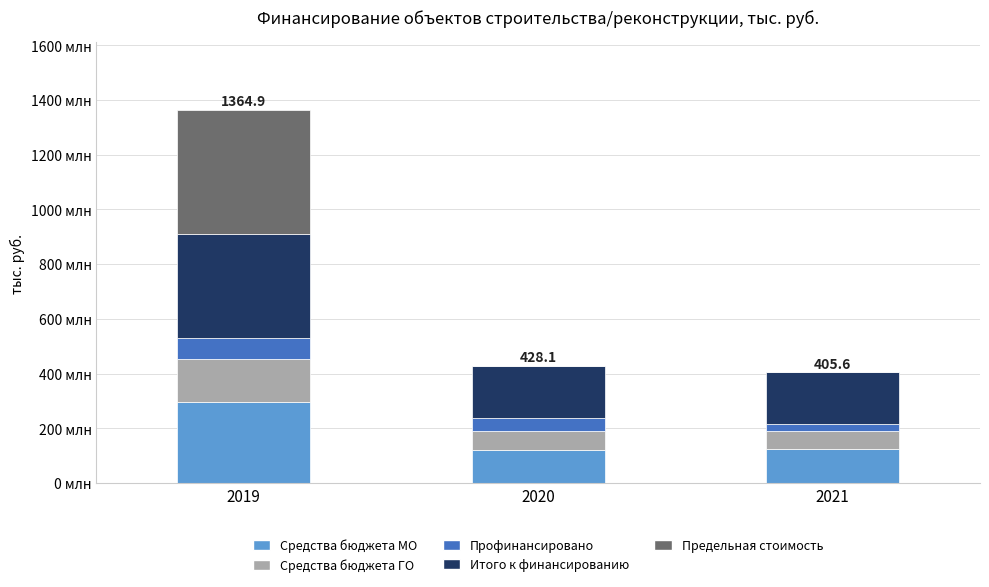

At 2020, list the series in order from smallest to largest.

Предельная стоимость, Профинансировано, Средства бюджета ГО, Средства бюджета МО, Итого к финансированию